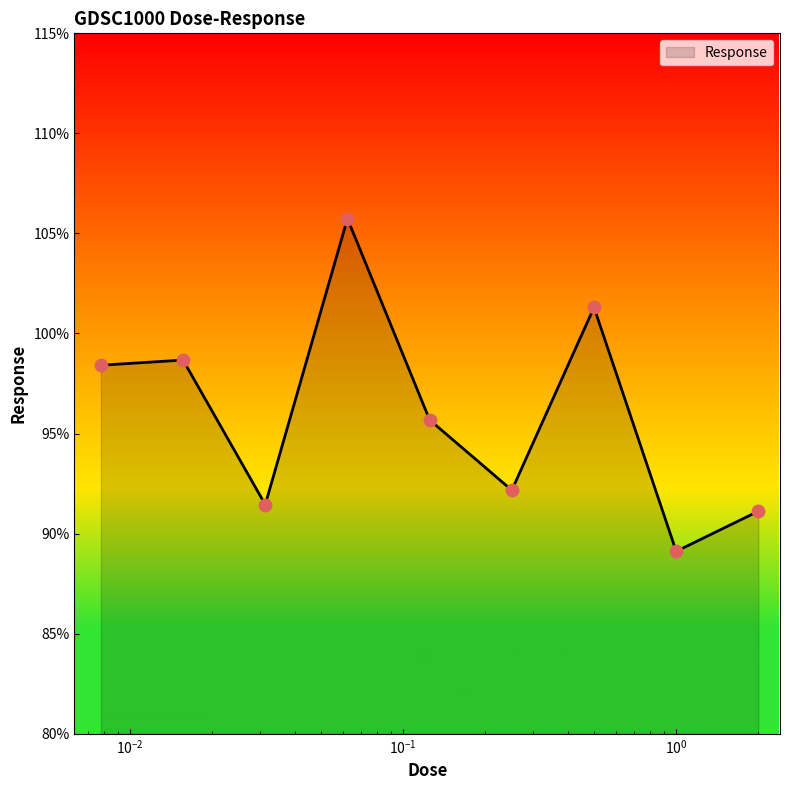

What is the difference between the maximum and minimum values?

16.6